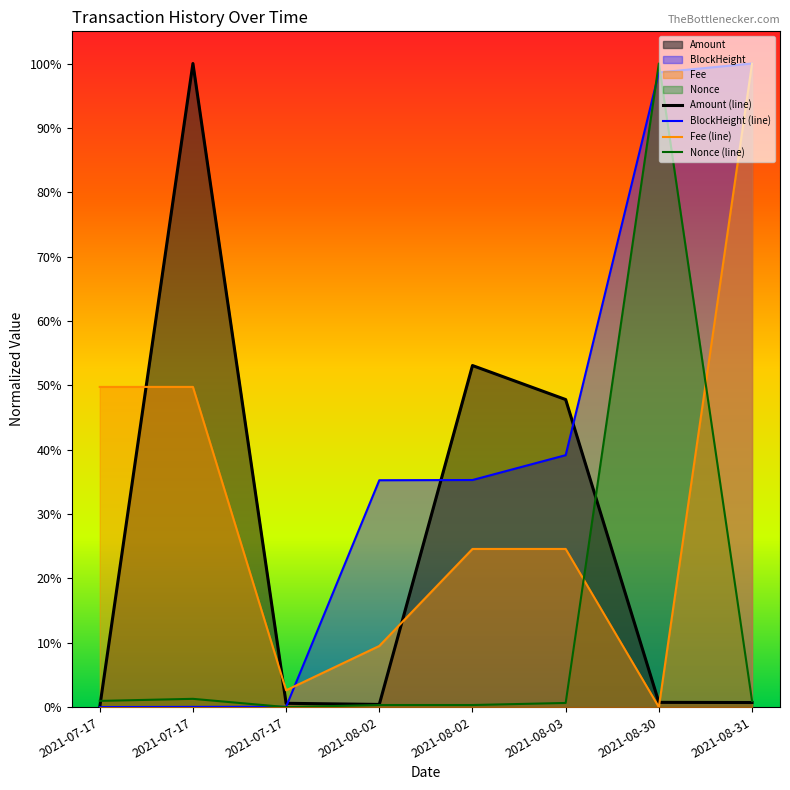

Does the chart display data point markers on the line(s)?

No